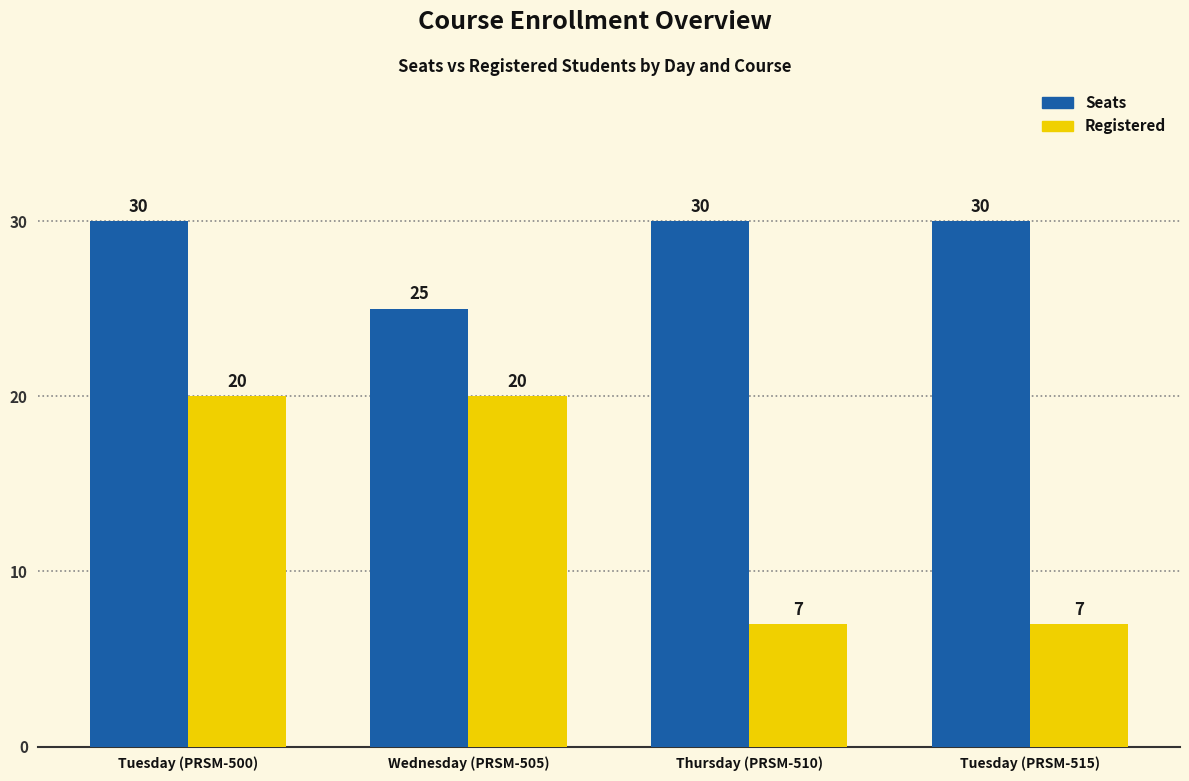

True or false: Registered has a value of 7 at Tuesday (PRSM-515).

True